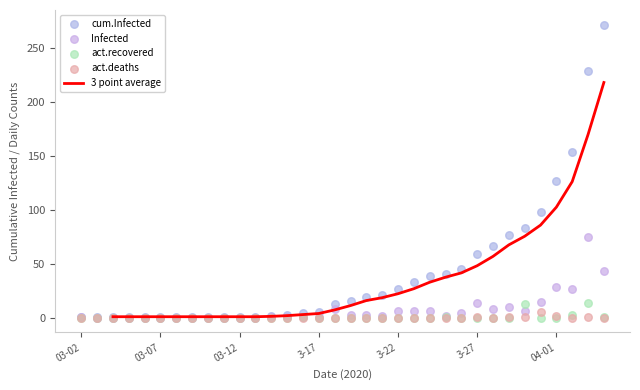

Which series has the largest total across all categories?

cum.Infected